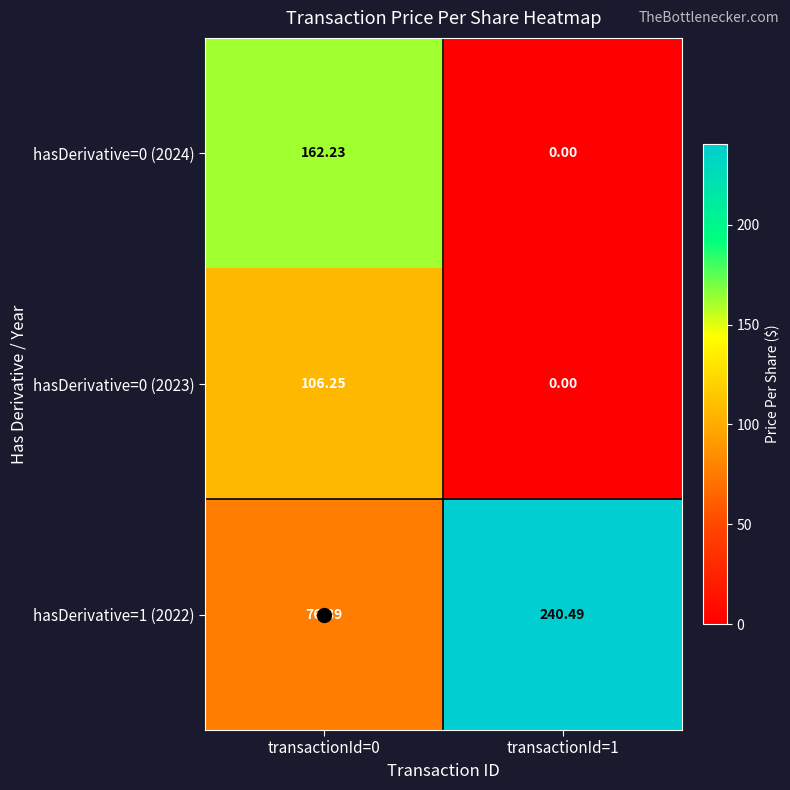

Which series has the largest total across all categories?

hasDerivative=1 (2022)